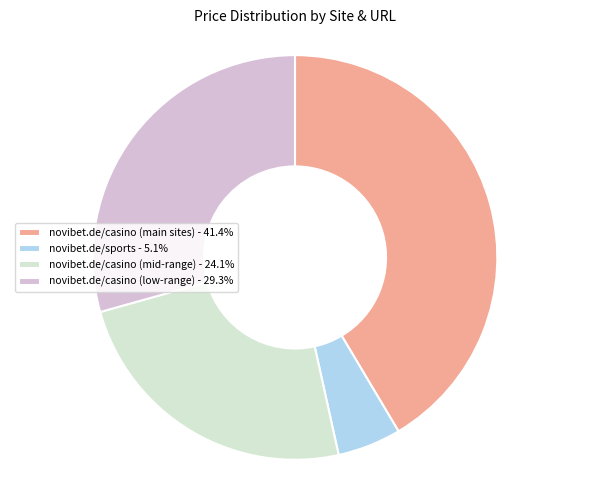

Is the sum of novibet.de/sports - 5.1% and novibet.de/casino (main sites) - 41.4% greater than half?

No